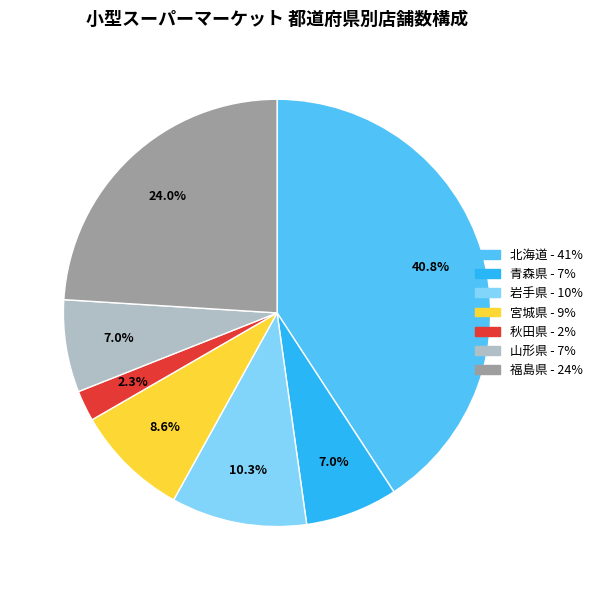

Is there a majority slice in this chart?

No